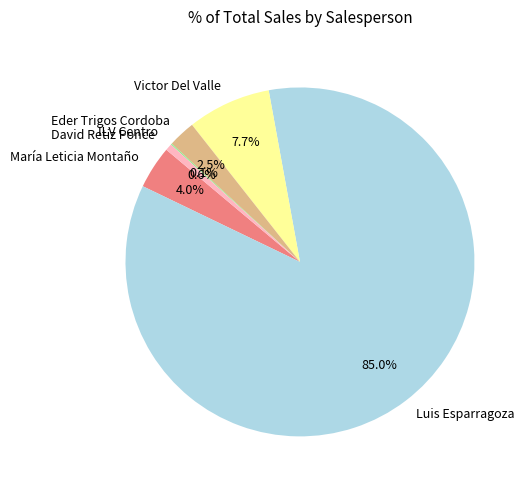

What portion of the pie excludes Victor Del Valle?

92.3%